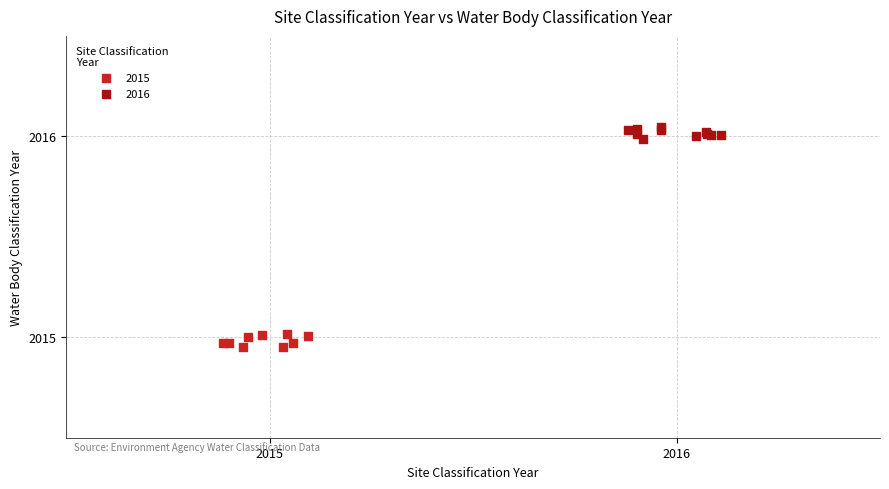

Which series contains the lowest Y value?

2015